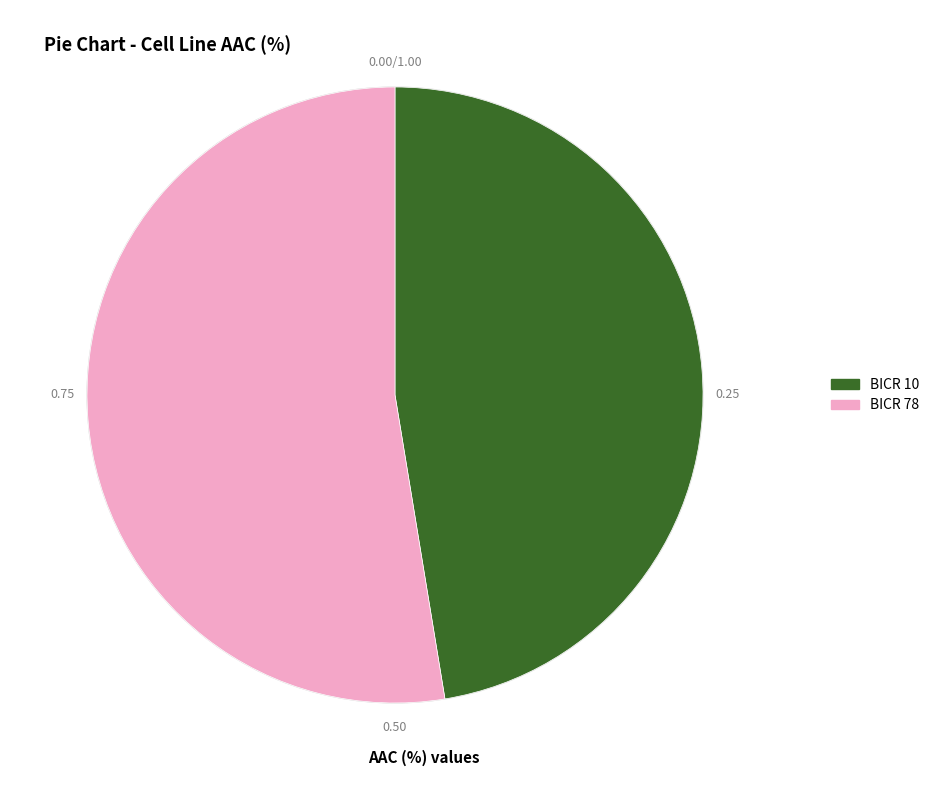

Which slice represents more than half of the pie?

BICR 78